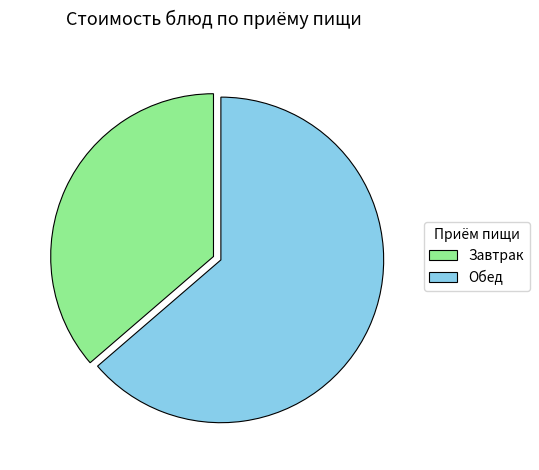

The Обед slice represents 75% of the pie. True or false?

False